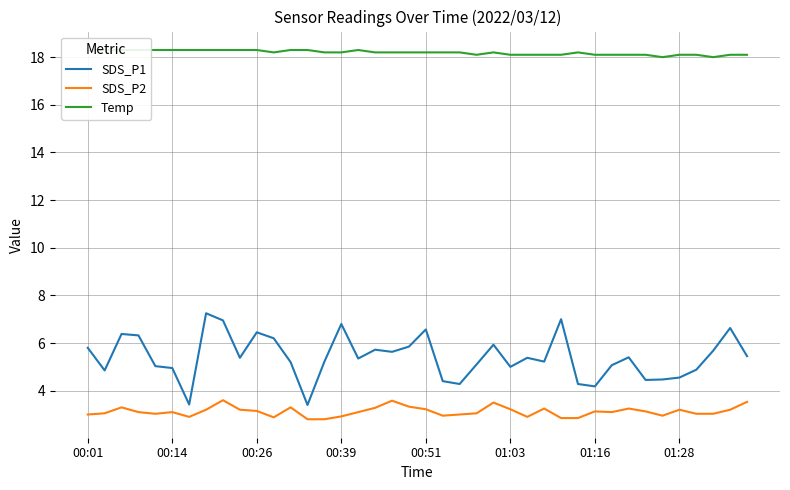

What is the highest value of the SDS_P2 series?

3.6